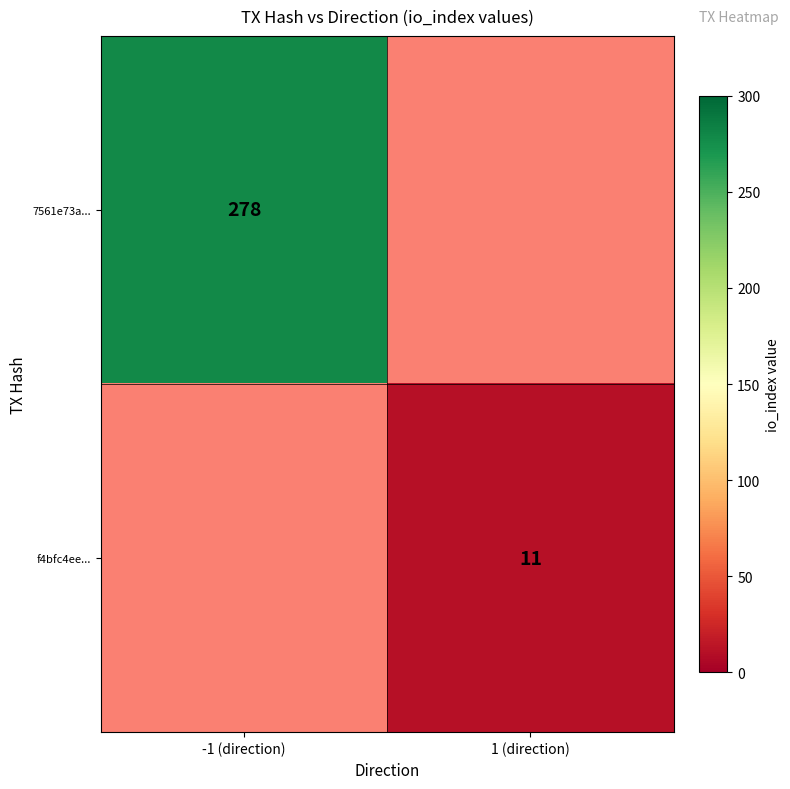

The f4bfc4ee... series shows 11 at 1 (direction). True or false?

True